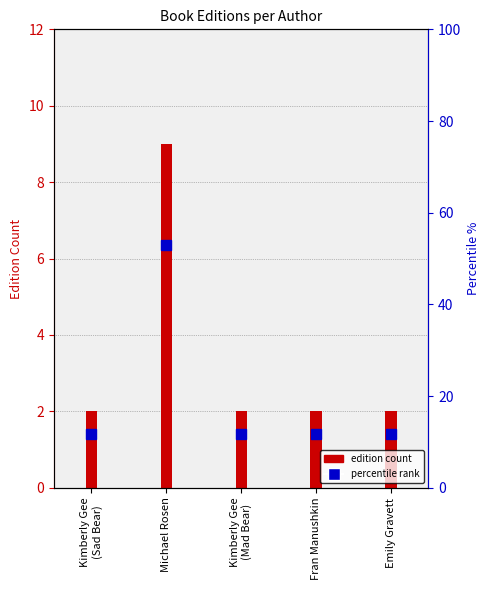

Rank the categories by value from highest to lowest.

Michael Rosen, Kimberly Gee
(Sad Bear), Kimberly Gee
(Mad Bear), Fran Manushkin, Emily Gravett